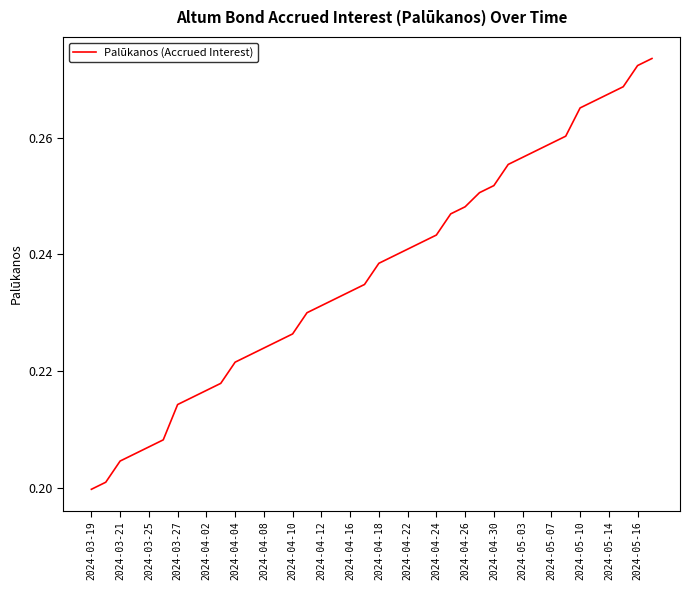

How many lines are shown in the chart?

1